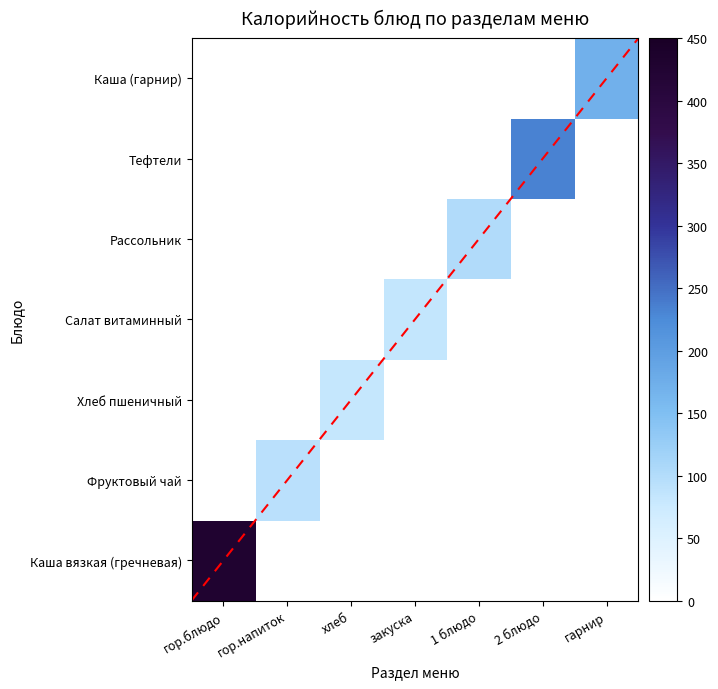

How many positive values does the Каша (гарнир) series have?

1